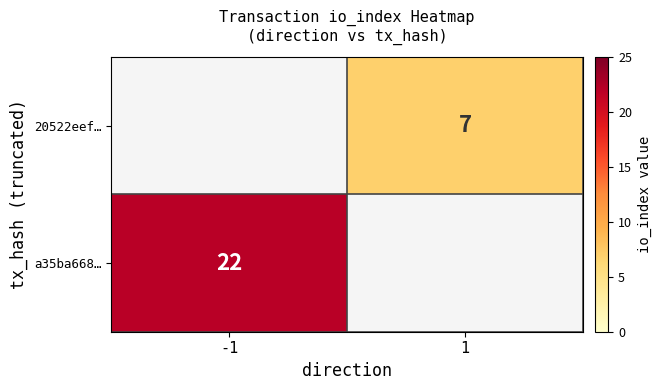

What is the smallest value displayed?

7.0